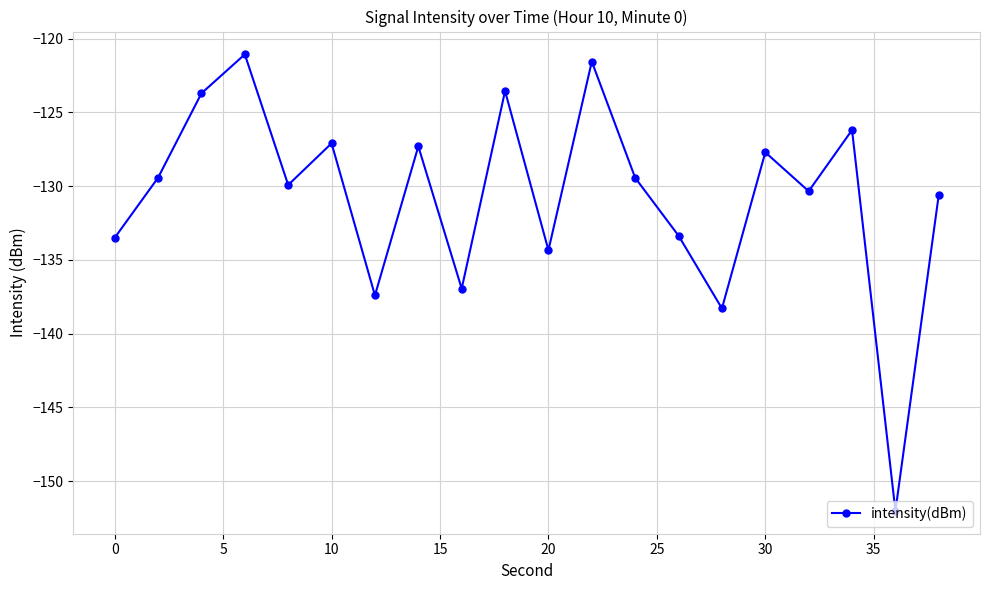

What is the sum of all values?

-2613.7